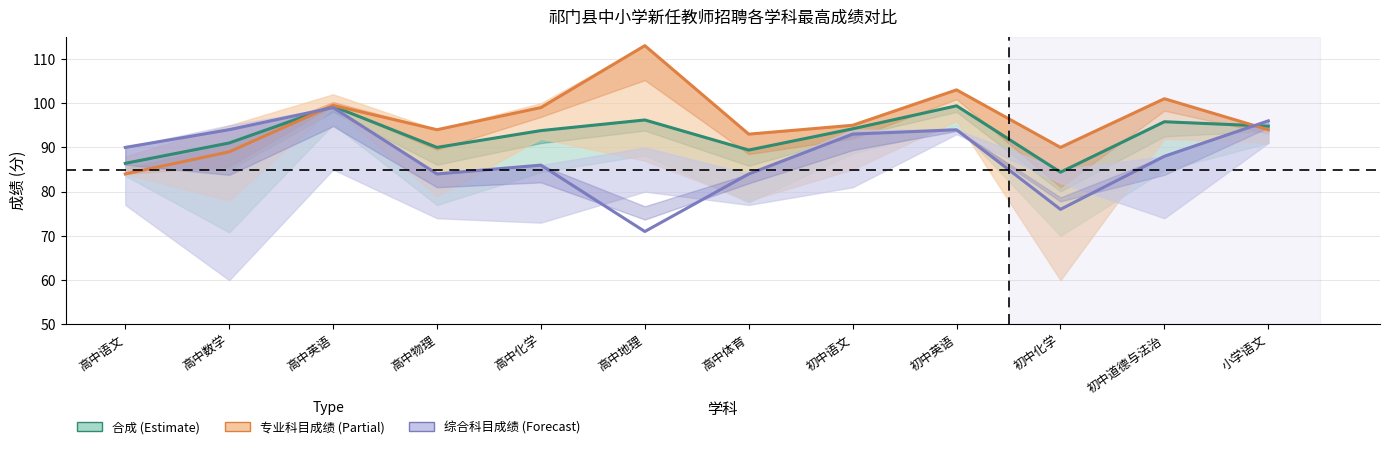

What is the difference between the 合成 values at 初中化学 and 高中物理?

5.6